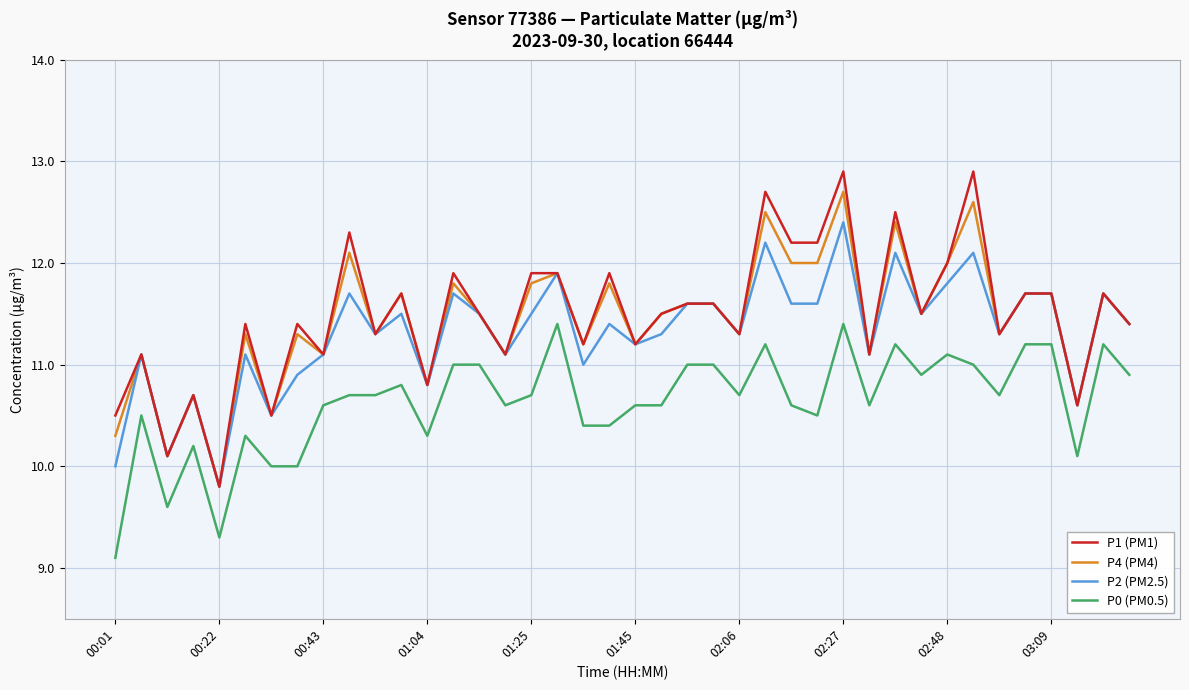

Which series has the widest spread of values?

P1 (PM1)